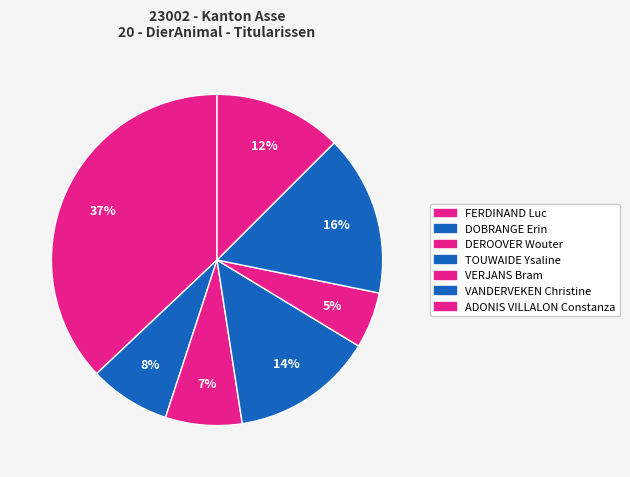

The DEROOVER Wouter slice represents 7% of the pie. True or false?

True